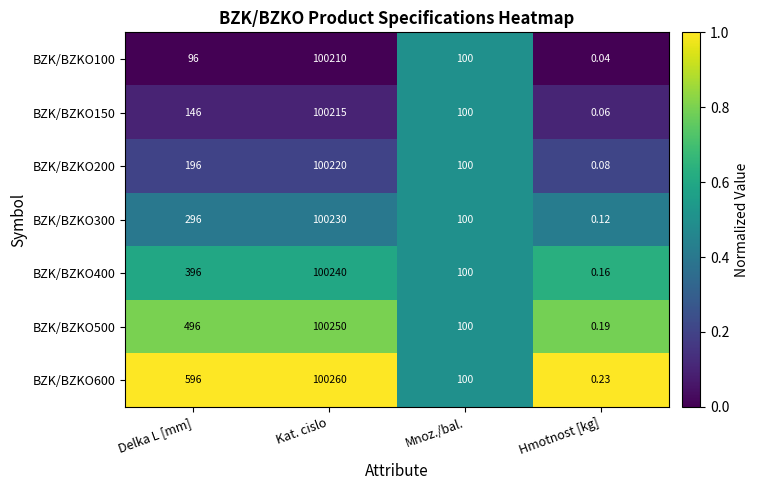

What is the total value across all series at Mnoz./bal.?

700.0